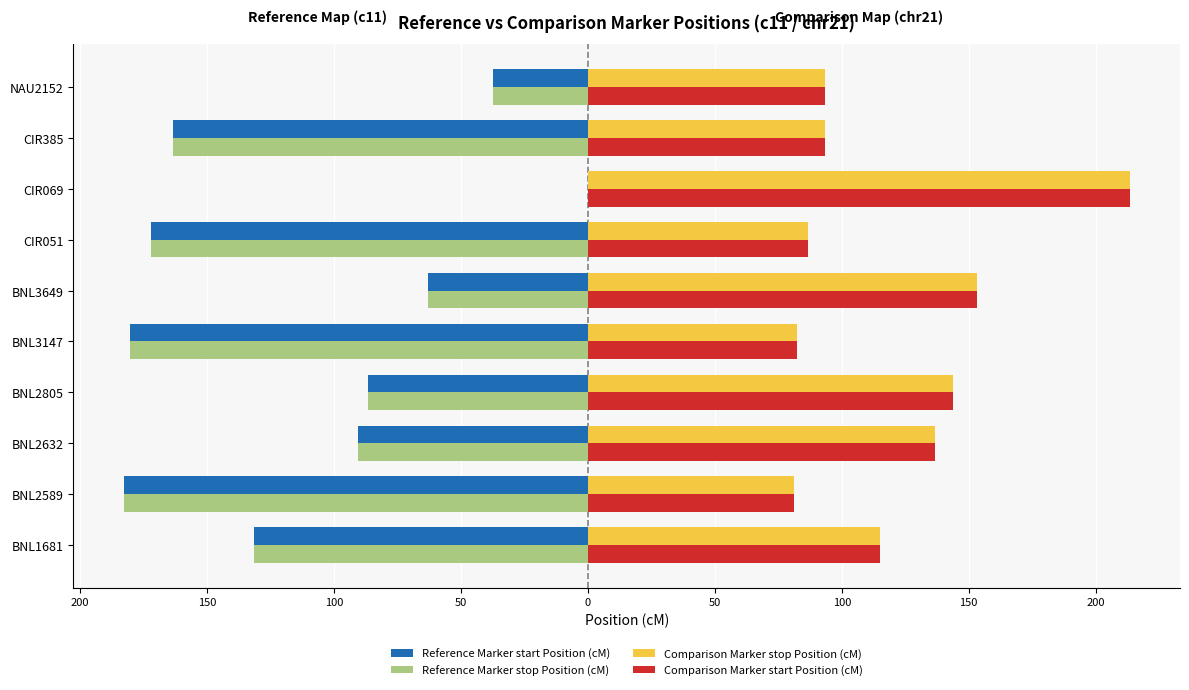

Reading left to right, list all the values displayed in this chart.

Reference Marker start Position (cM): -131.7	-182.8	-90.4	-86.5	-180.3	-63.1	-172.2	0.0	-163.3	-37.2
Reference Marker stop Position (cM): -131.7	-182.8	-90.4	-86.5	-180.3	-63.1	-172.2	0.0	-163.3	-37.2
Comparison Marker stop Position (cM): 115.1	81.3	136.9	143.7	82.2	153.4	86.7	213.4	93.2	93.2
Comparison Marker start Position (cM): 115.1	81.3	136.9	143.7	82.2	153.4	86.7	213.4	93.2	93.2